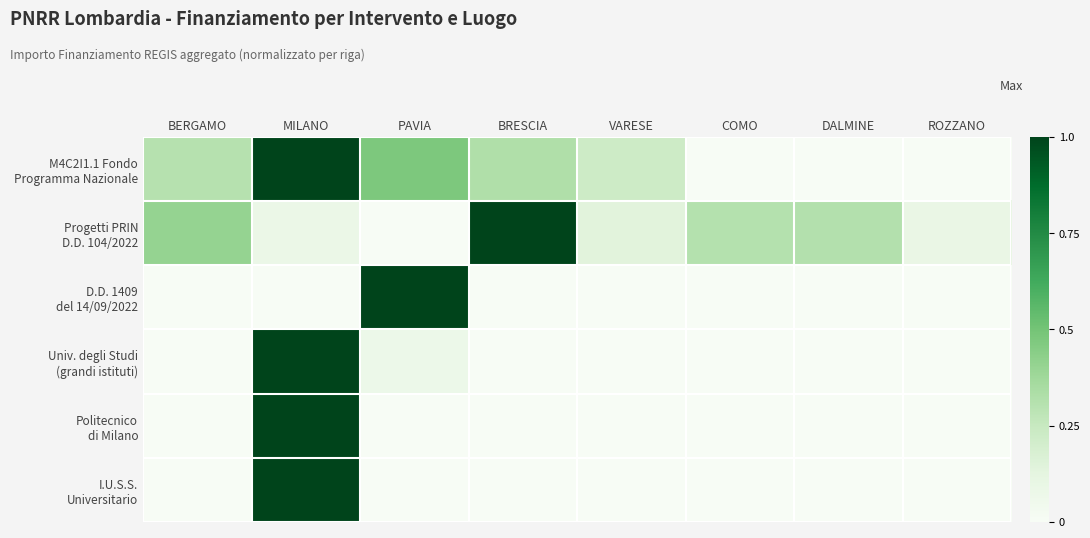

What is the spread (max minus min) of values at PAVIA?

1.0